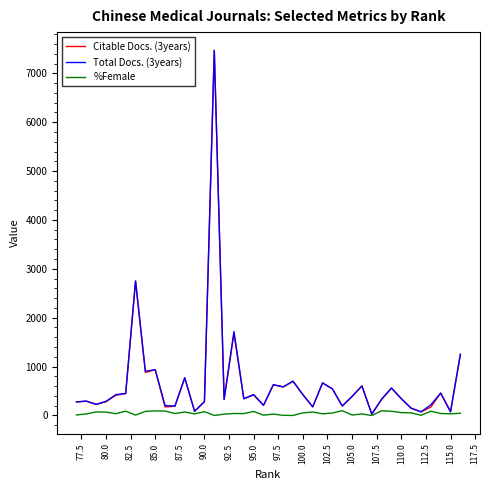

Which series has the largest range (max minus min)?

Citable Docs. (3years)